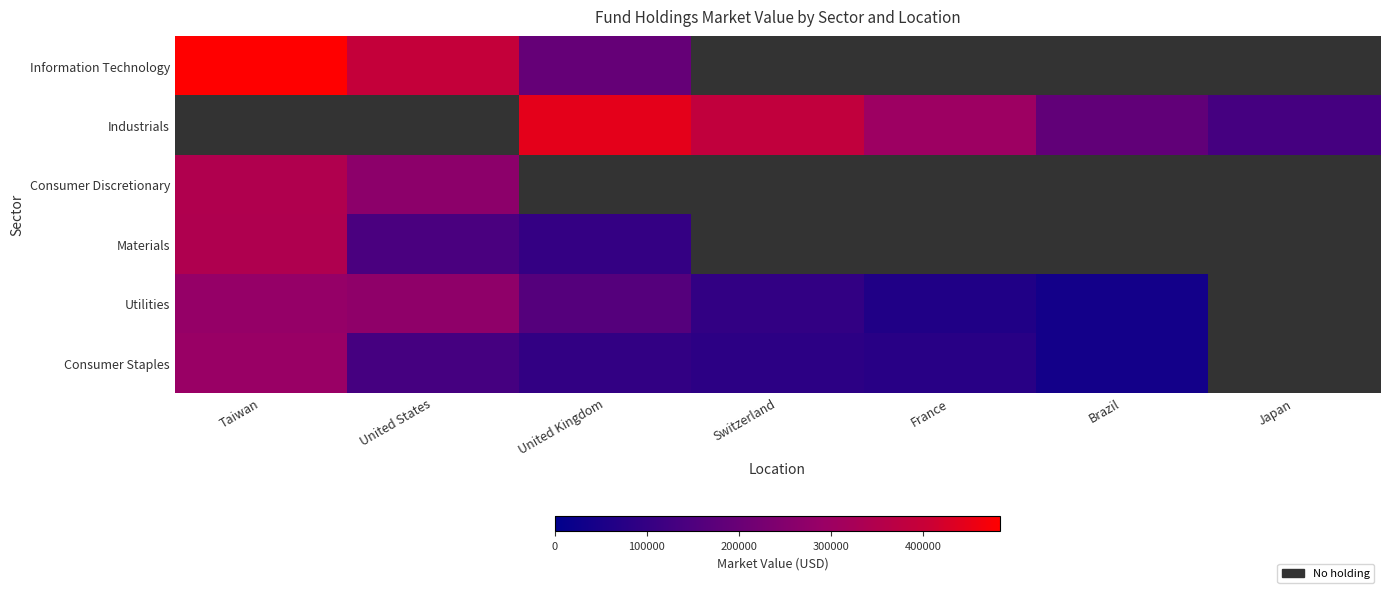

List the series in order of their peak value, lowest first.

Utilities, Consumer Staples, Materials, Consumer Discretionary, Industrials, Information Technology